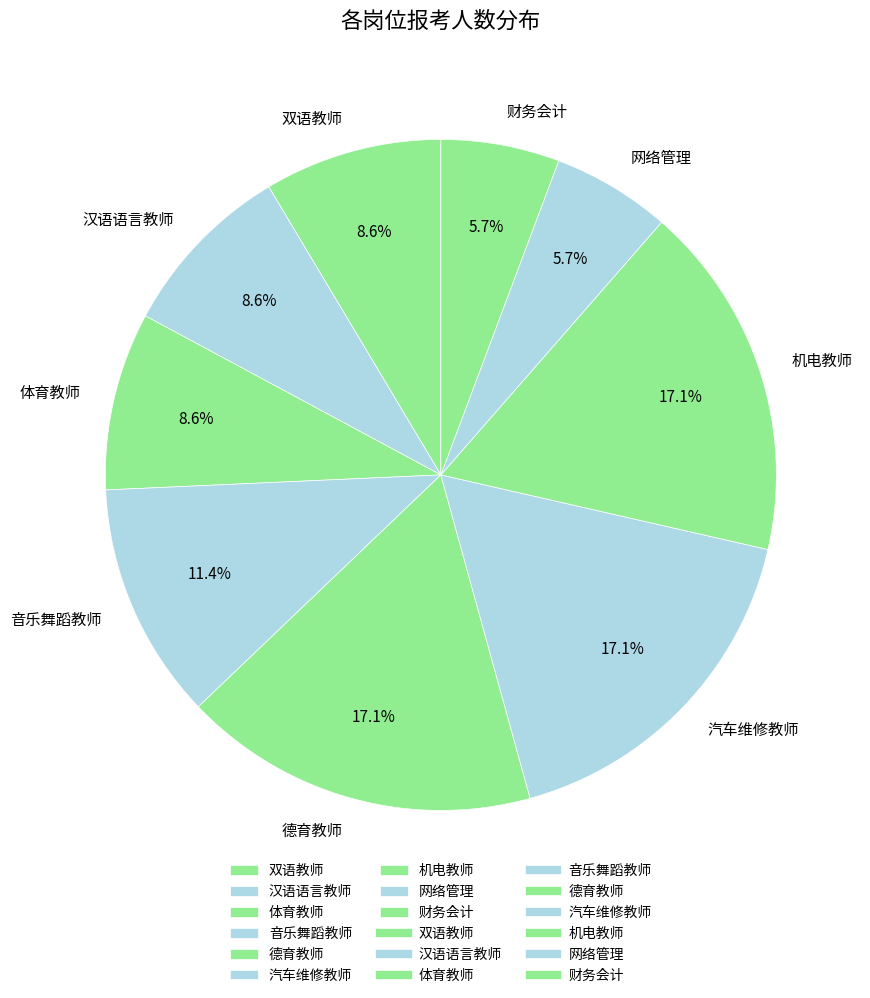

What is the ratio of the value at 网络管理 to the value at 体育教师?

0.7